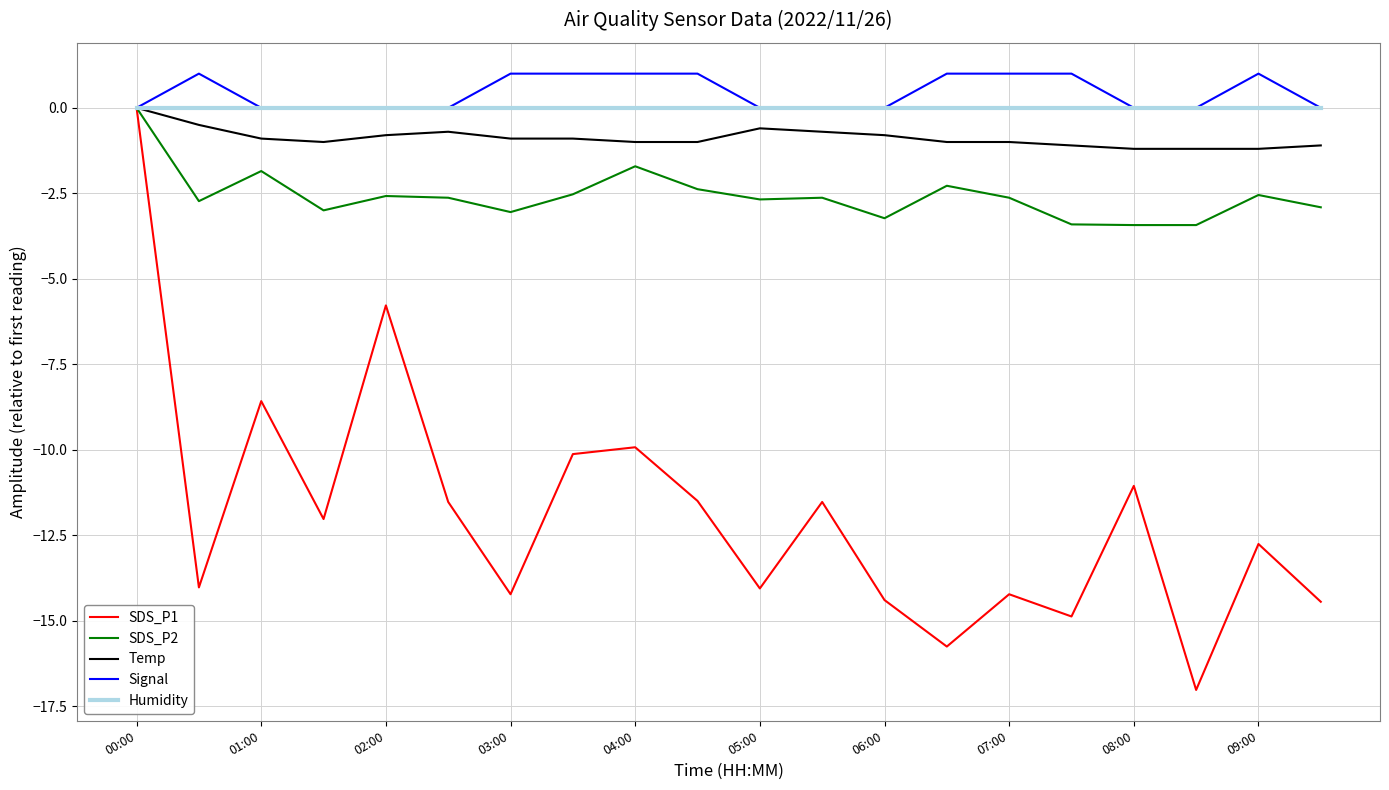

How many lines are shown in the chart?

5